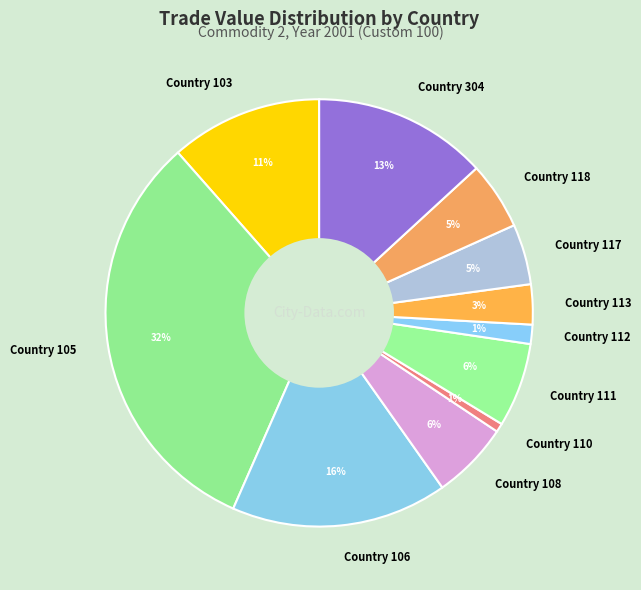

The Country 106 slice represents 16% of the pie. True or false?

True